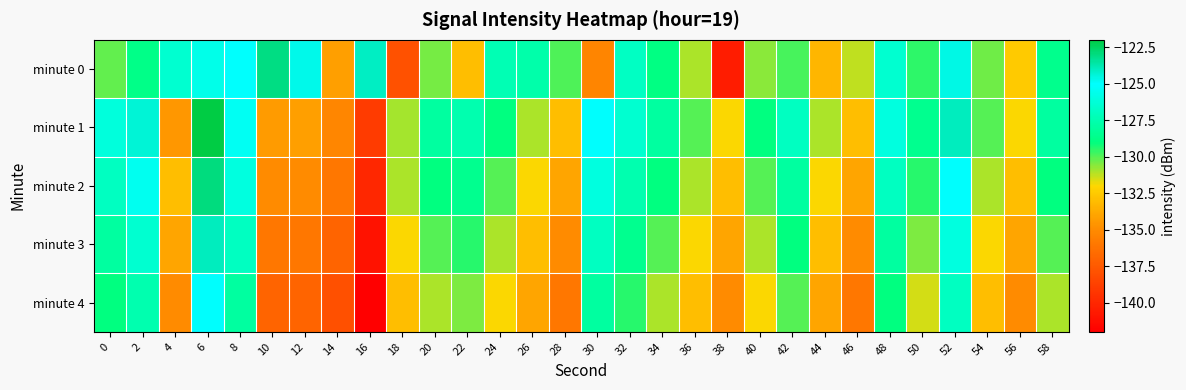

What is the difference between the highest and lowest values at 12?

12.3